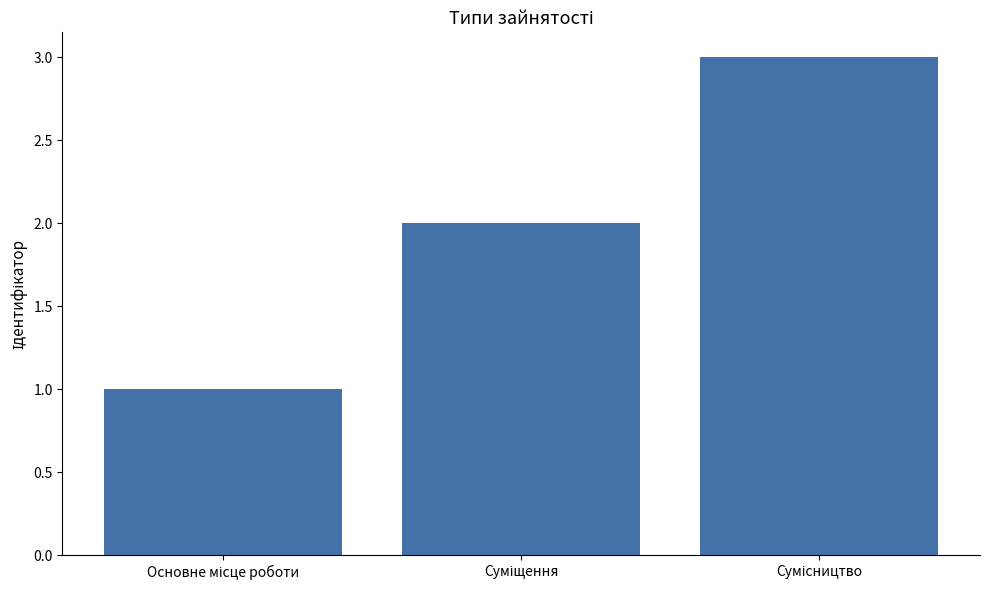

What is the sum of all values?

6